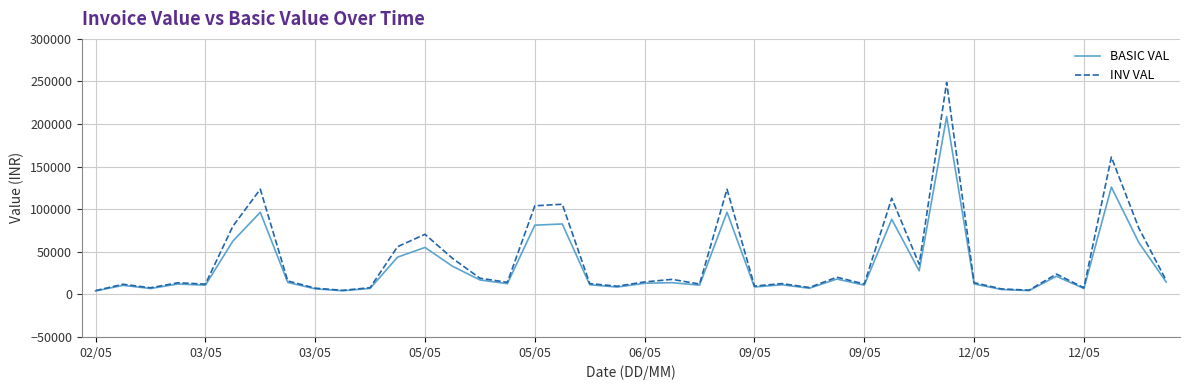

Which series has the largest range (max minus min)?

INV VAL